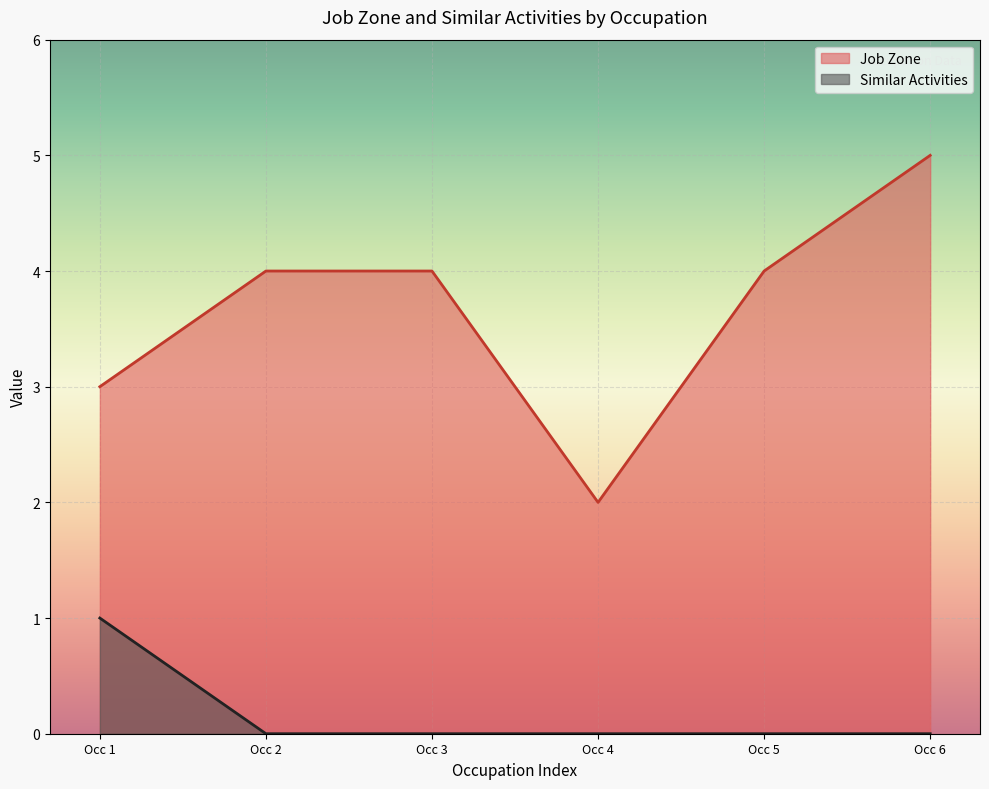

The value of Job Zone at Occ 6 is 2. True or false?

False